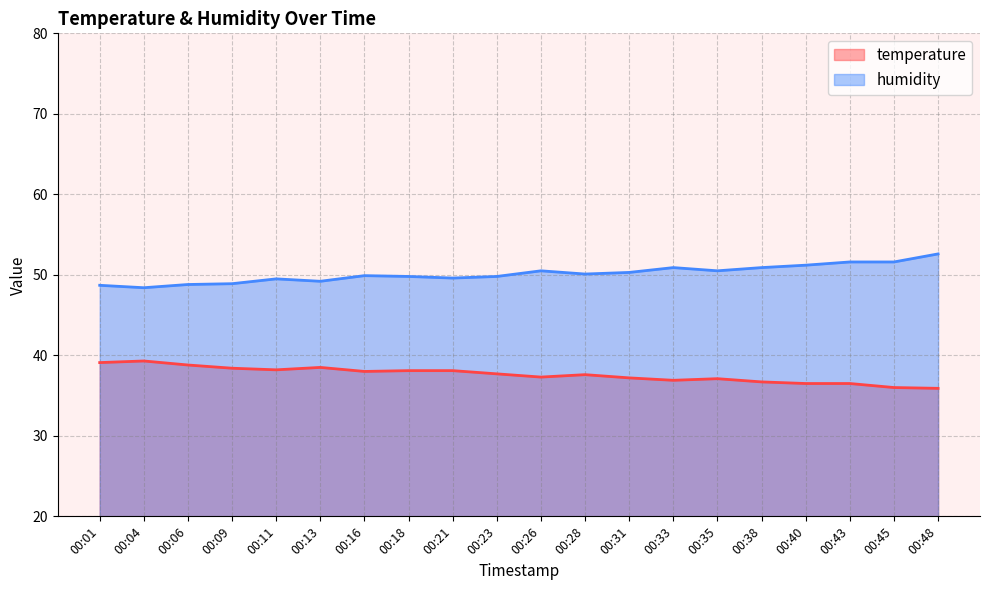

Where does the humidity series first go above 50?

00:26